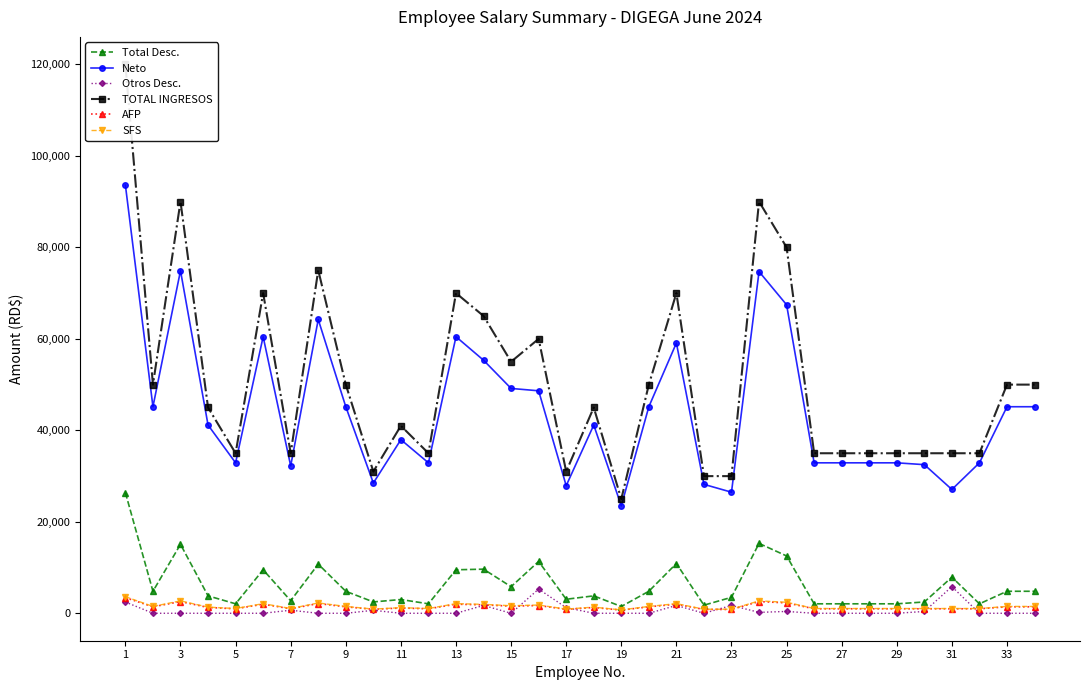

True or false: Otros Desc. has more than 2 interior local peaks.

True